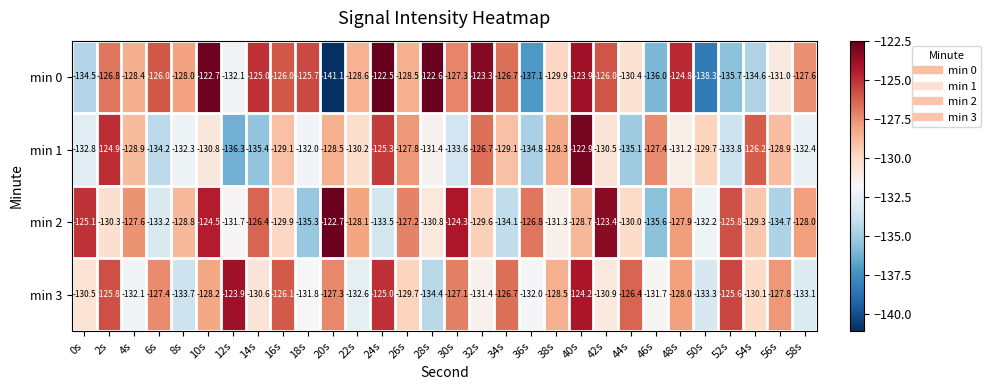

How many data points does each series have?

30